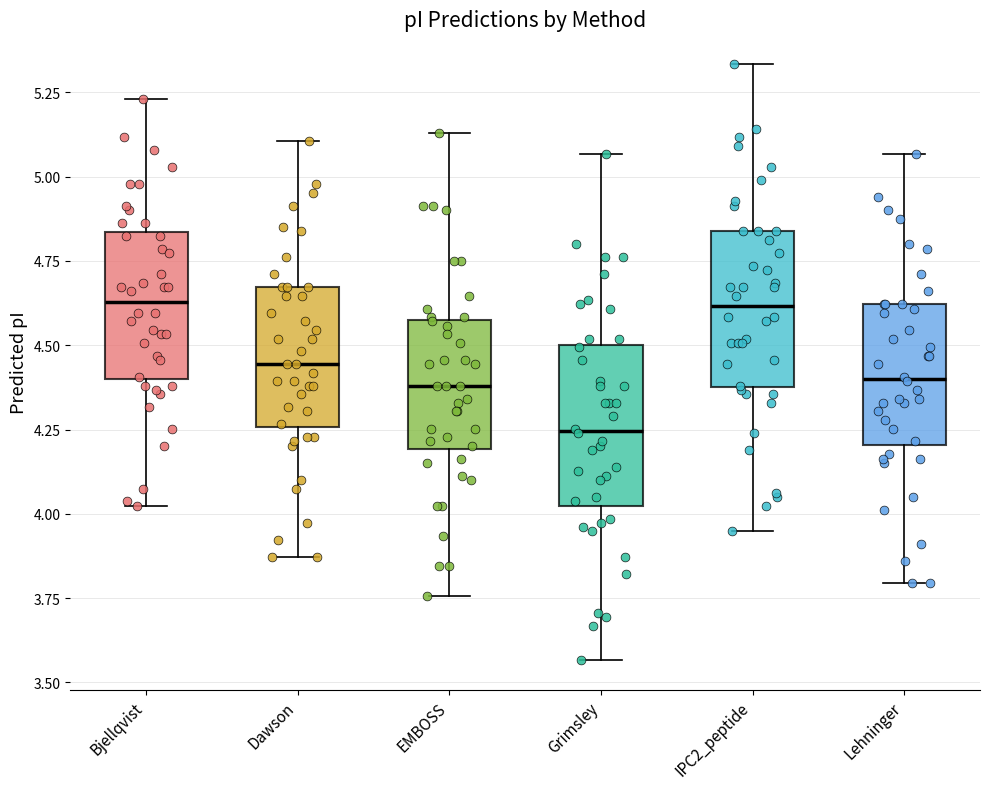

Which box's median line is the lowest?

Grimsley